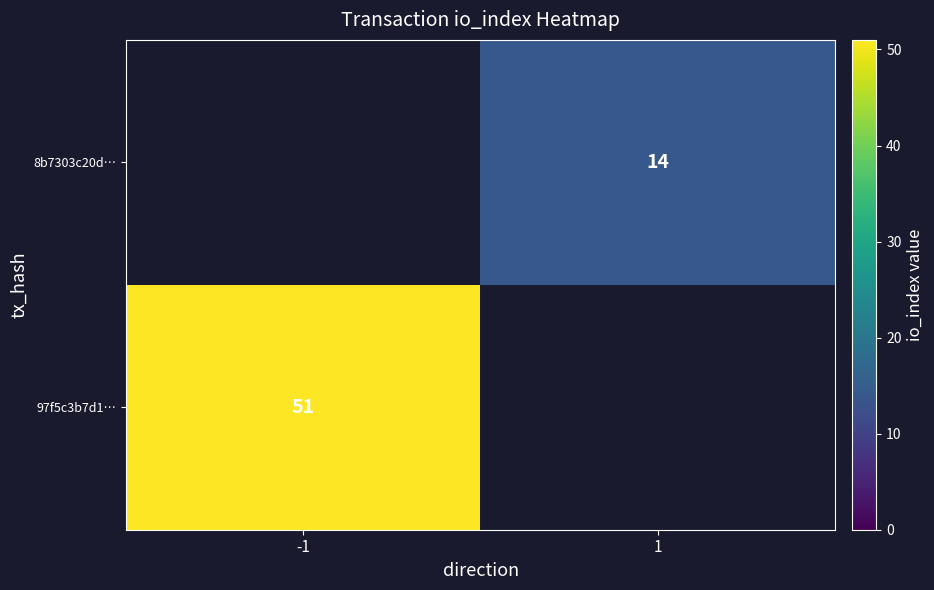

Is the value of 97f5c3b7d1… at -1 greater than the value of 8b7303c20d… at 1?

Yes